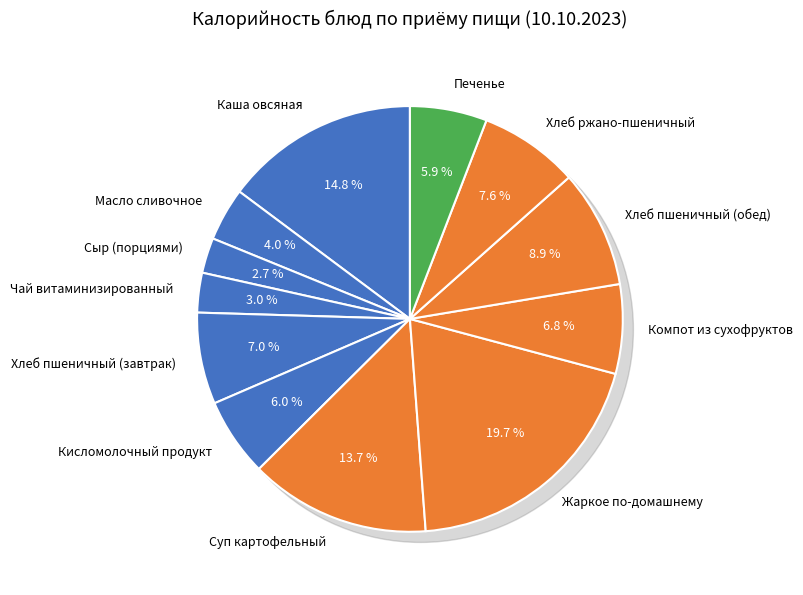

How many slices are in this pie chart?

12